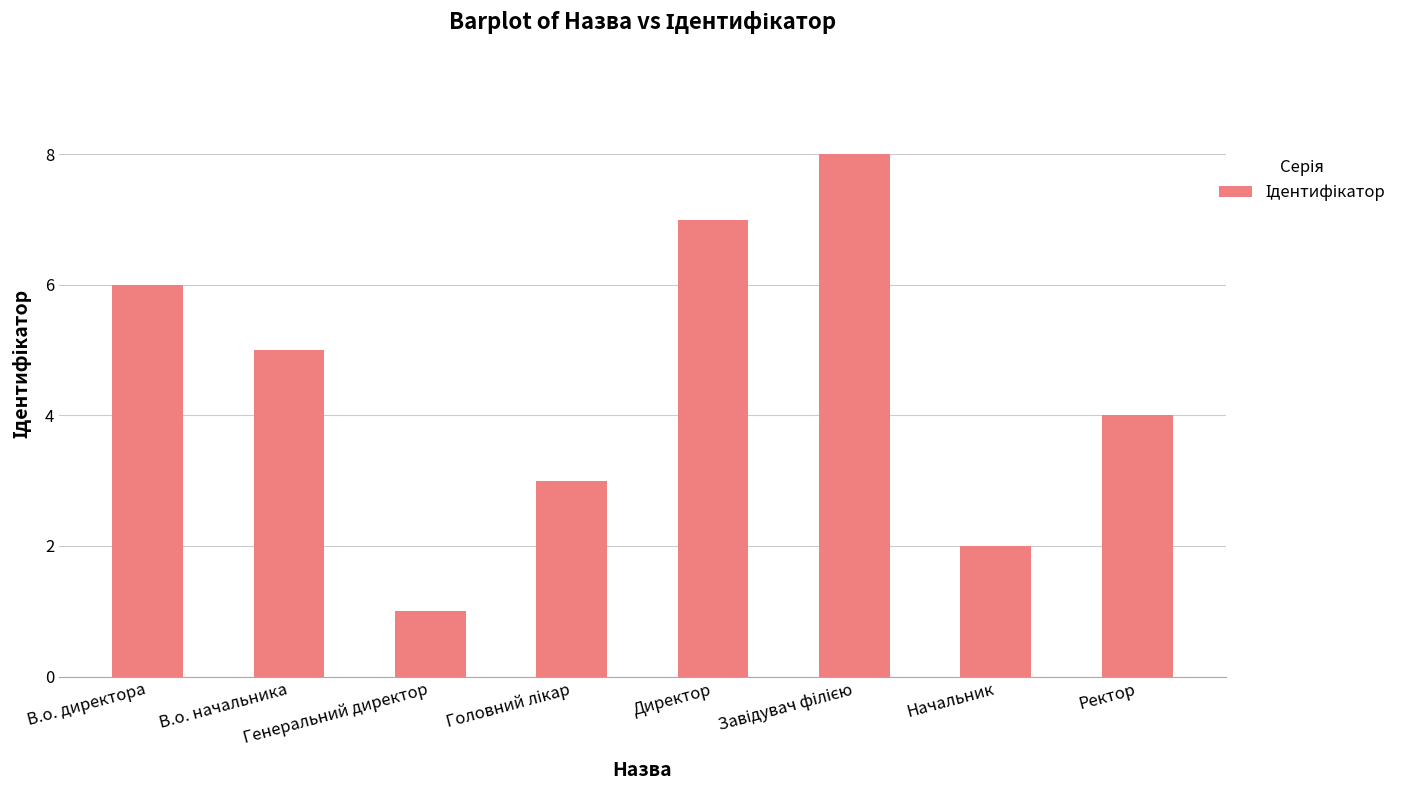

What is the difference between the maximum and second lowest values?

6